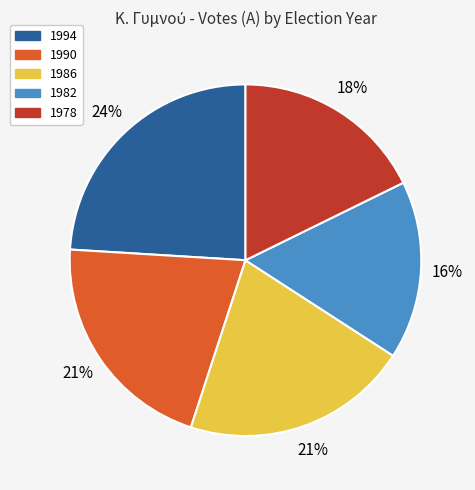

Approximately how many times larger is the value at 1994 compared to 1982?

1.5